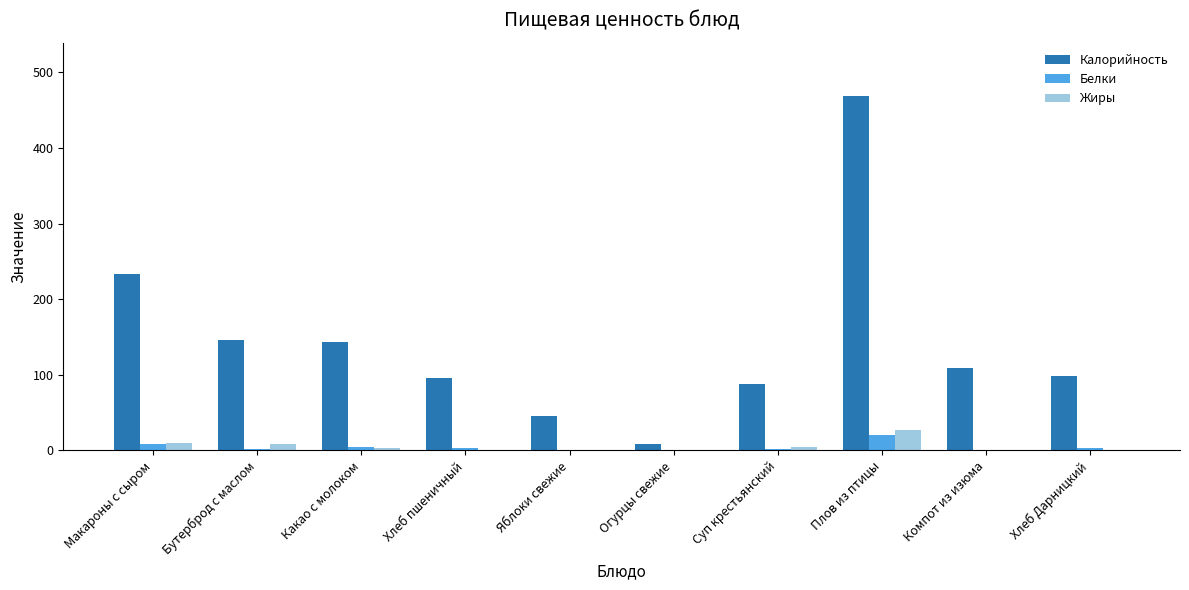

What is the sum of all Белки values?

44.5